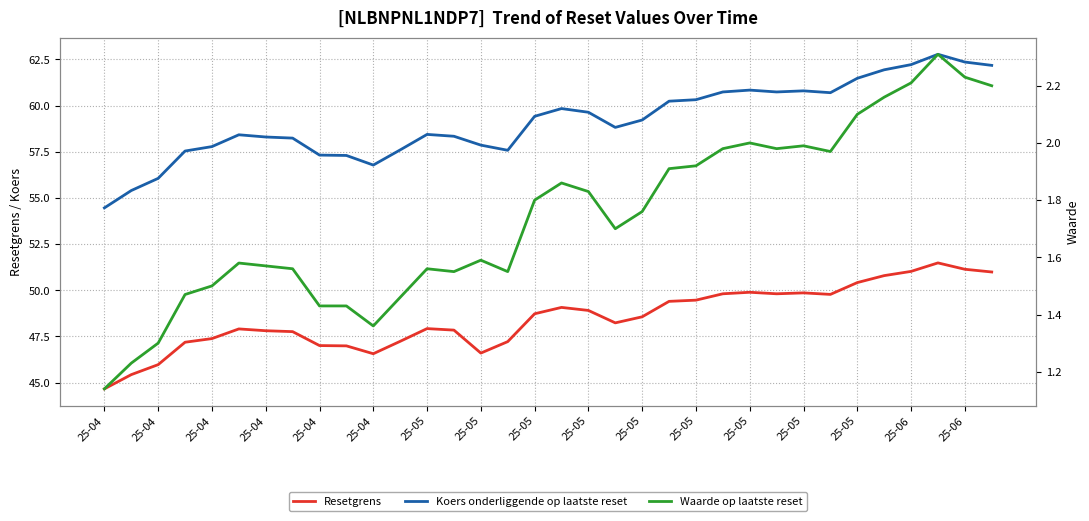

What is the value of the Waarde op laatste reset point at the 13th from the left?

1.6